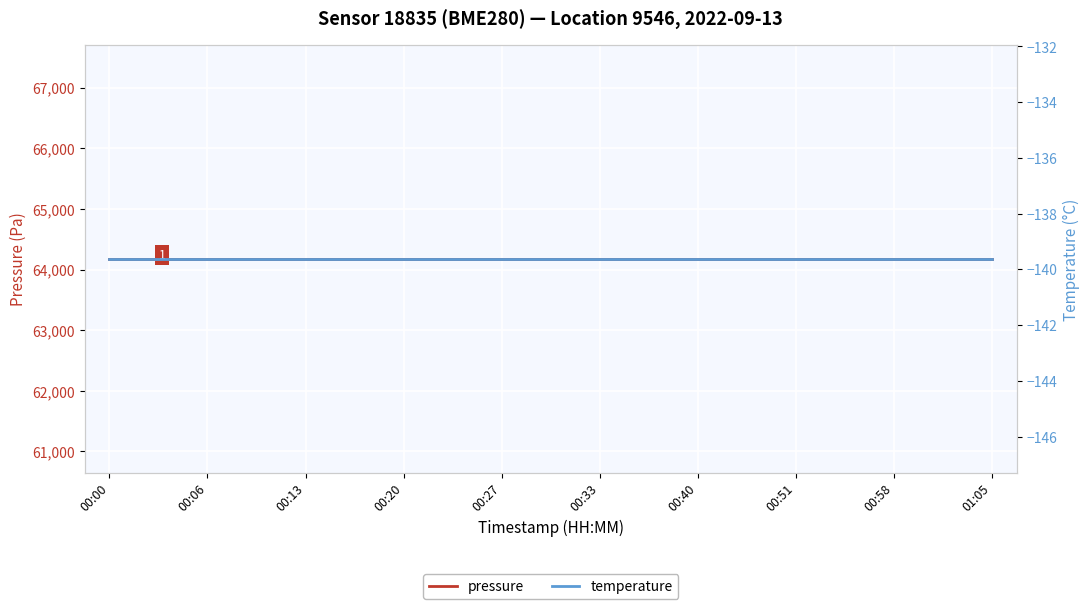

True or false: pressure and temperature cross at least once.

False